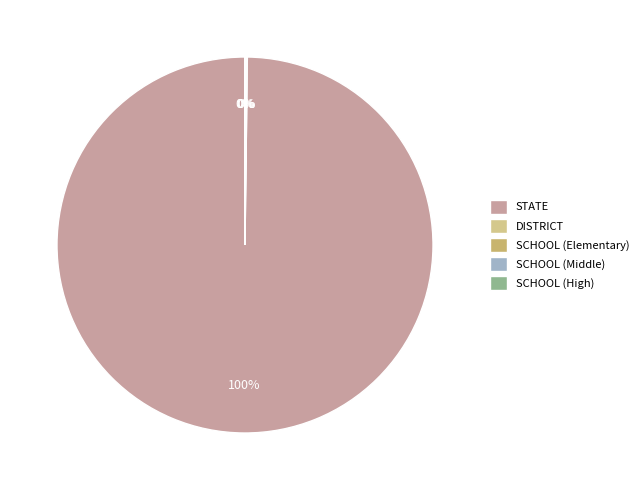

Combined, what portion of the pie is STATE and SCHOOL (Middle)?

99.8%